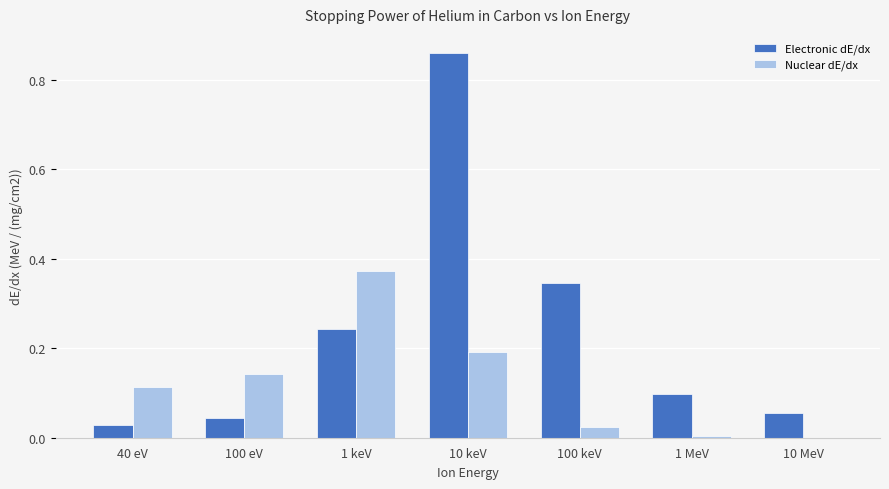

The value of Nuclear dE/dx at 40 eV is 0.1. True or false?

True